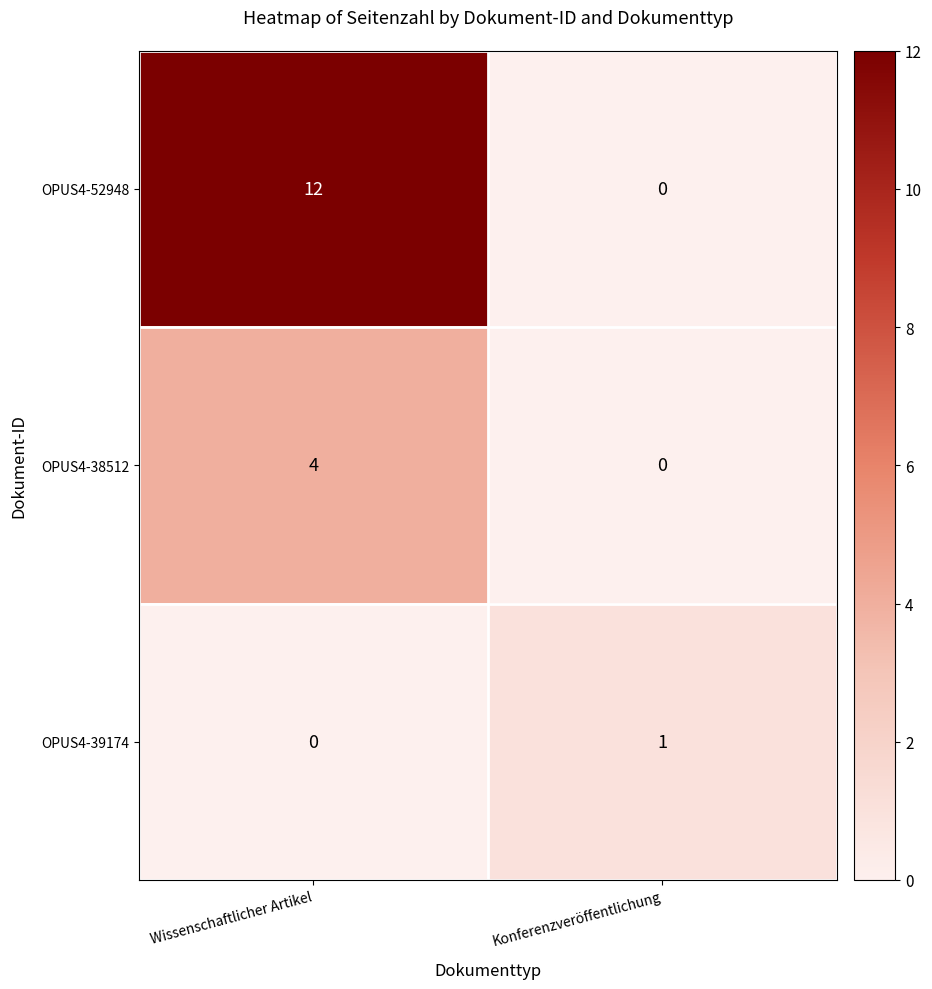

Rank the series by their maximum value, from lowest to highest.

OPUS4-39174, OPUS4-38512, OPUS4-52948